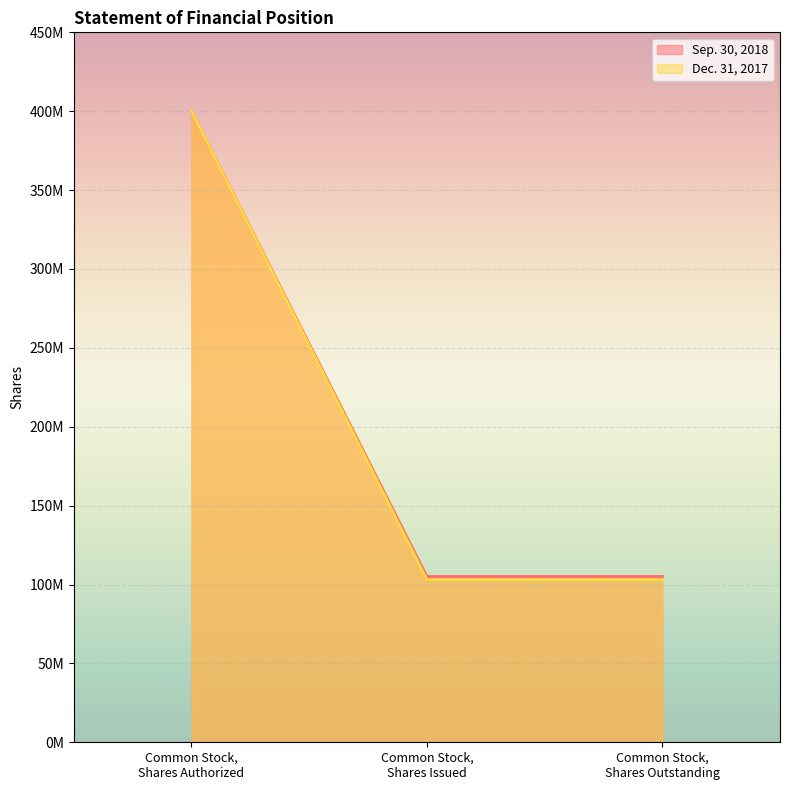

What is the difference between the maximum and minimum values in the Dec. 31, 2017 series?

296897282